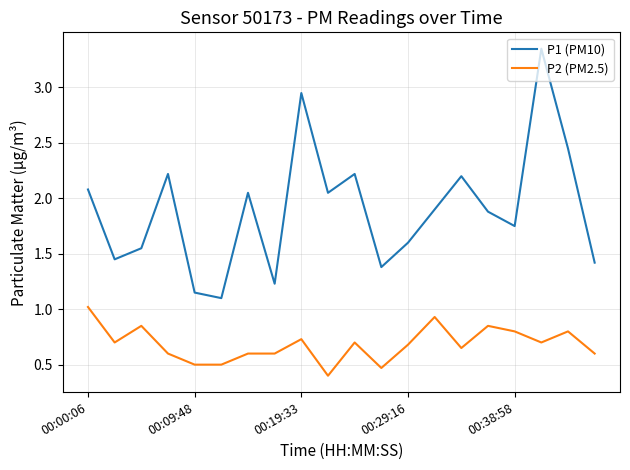

List the series in order of their peak value, highest first.

P1 (PM10), P2 (PM2.5)